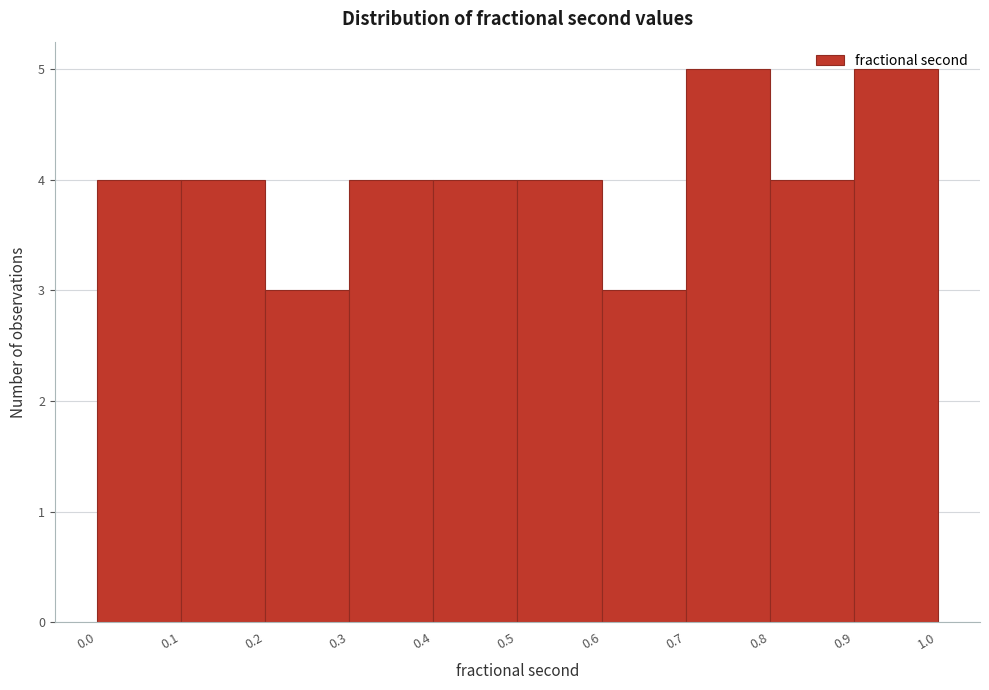

What is the height of the bar covering 0.8 to 0.9 on the x-axis? The values are not printed on the chart, so give them approximately, as read against the axis.

4